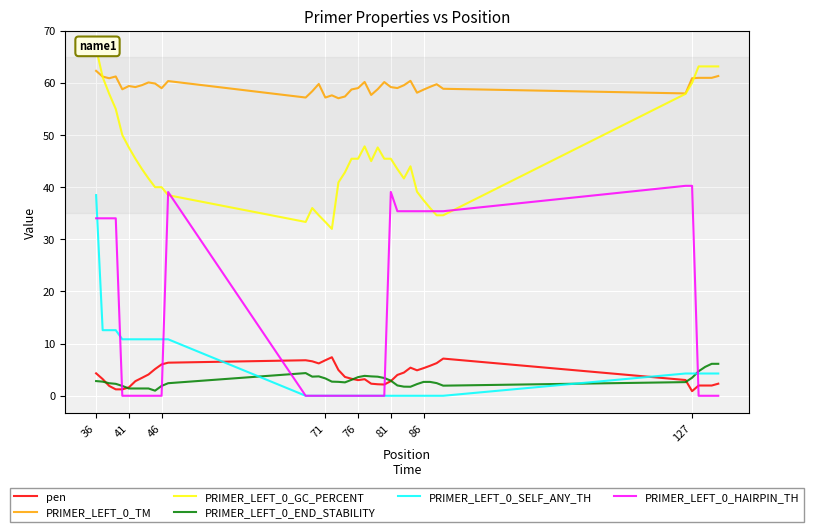

In PRIMER_LEFT_0_END_STABILITY, how many points are lower than both neighbors (excluding endpoints)?

5